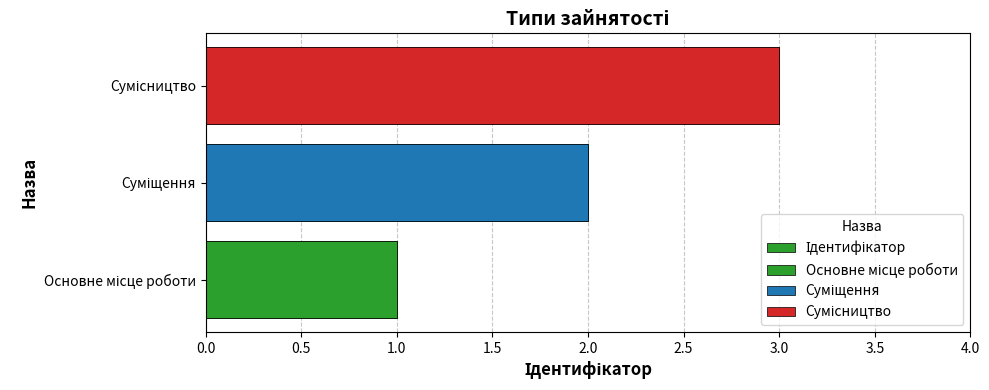

The value at Сумісництво is 3. True or false?

True